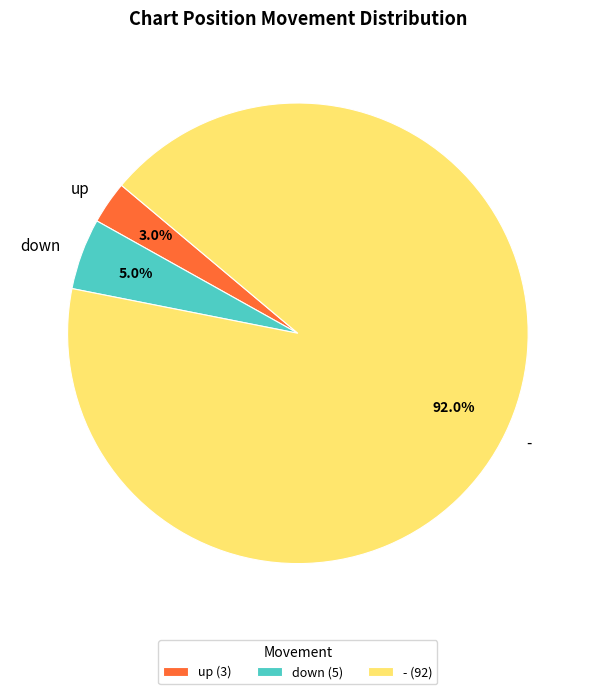

Count the number of slices in the pie.

3